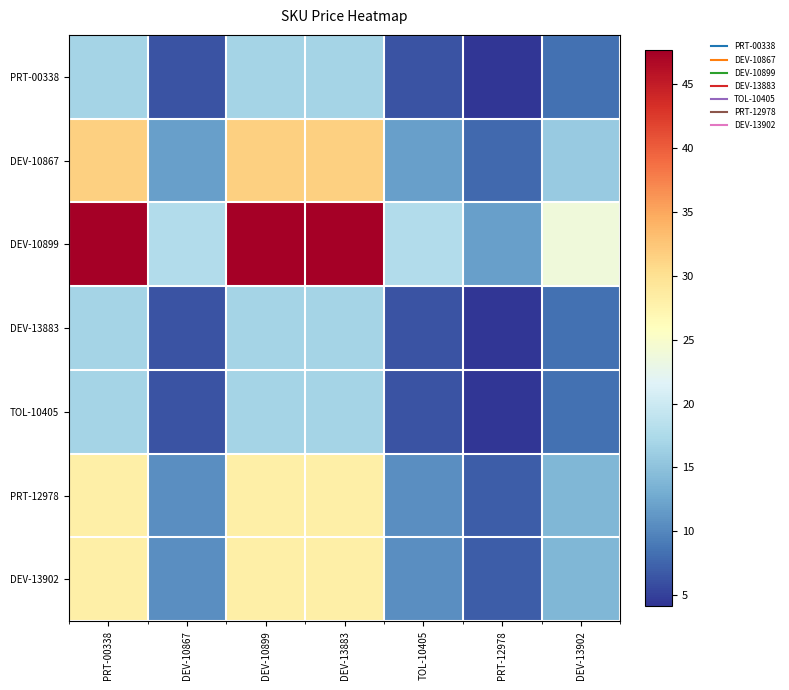

Reading right to left, what are all the values shown in this chart?

PRT-00338: DEV-13902=8.4	PRT-12978=4.2	TOL-10405=6.3	DEV-13883=16.8	DEV-10899=16.8	DEV-10867=6.3	PRT-00338=16.8
DEV-10867: DEV-13902=15.8	PRT-12978=7.9	TOL-10405=11.9	DEV-13883=31.6	DEV-10899=31.6	DEV-10867=11.9	PRT-00338=31.6
DEV-10899: DEV-13902=23.8	PRT-12978=11.9	TOL-10405=17.9	DEV-13883=47.6	DEV-10899=47.6	DEV-10867=17.9	PRT-00338=47.6
DEV-13883: DEV-13902=8.4	PRT-12978=4.2	TOL-10405=6.3	DEV-13883=16.8	DEV-10899=16.8	DEV-10867=6.3	PRT-00338=16.8
TOL-10405: DEV-13902=8.4	PRT-12978=4.2	TOL-10405=6.3	DEV-13883=16.8	DEV-10899=16.8	DEV-10867=6.3	PRT-00338=16.8
PRT-12978: DEV-13902=14.0	PRT-12978=7.0	TOL-10405=10.5	DEV-13883=28.0	DEV-10899=28.0	DEV-10867=10.5	PRT-00338=28.0
DEV-13902: DEV-13902=14.0	PRT-12978=7.0	TOL-10405=10.5	DEV-13883=28.0	DEV-10899=28.0	DEV-10867=10.5	PRT-00338=28.0